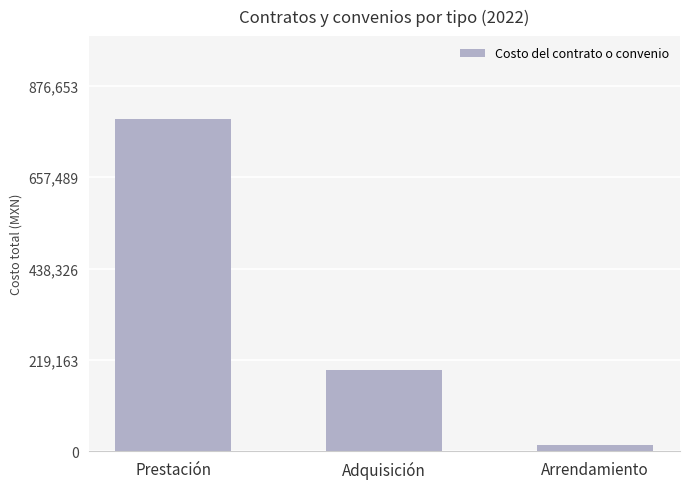

Reading left to right, what are all the values shown in this chart?

Prestación=796958.0	Adquisición=194940.0	Arrendamiento=15825.3